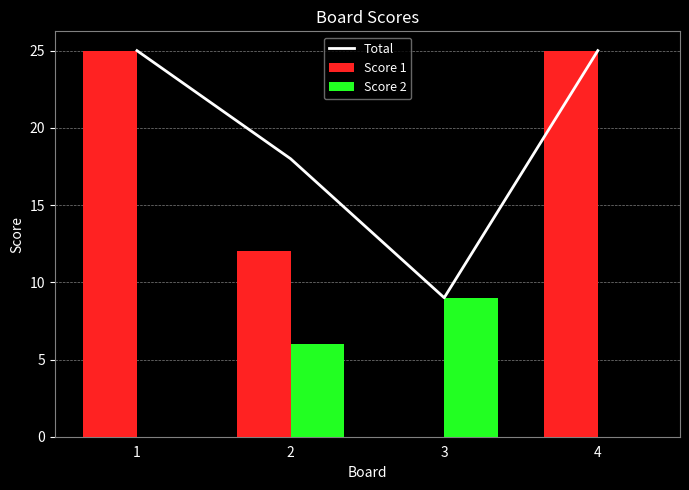

What is the value of the Total bar at the 2nd from the left?

18